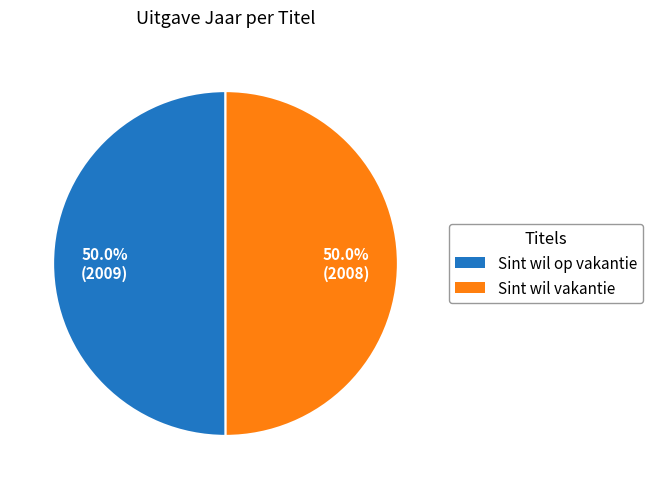

Approximately how many times larger is the value at Sint wil op vakantie compared to Sint wil vakantie?

1.0